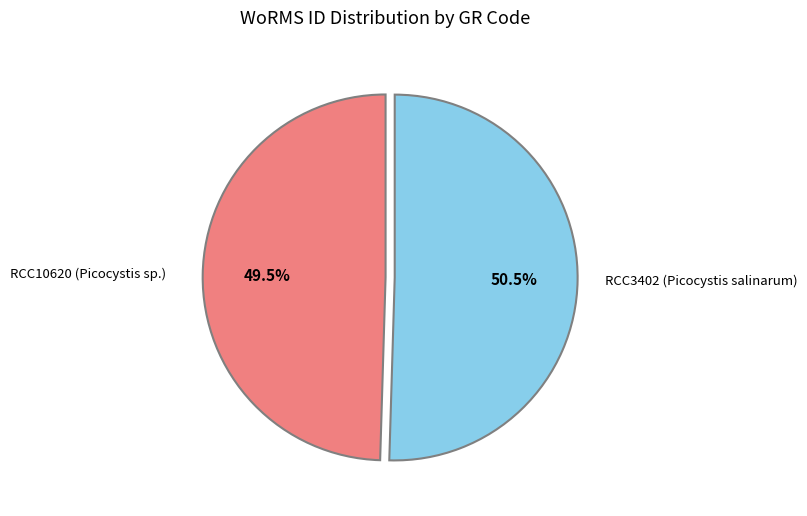

Is there a majority slice in this chart?

Yes